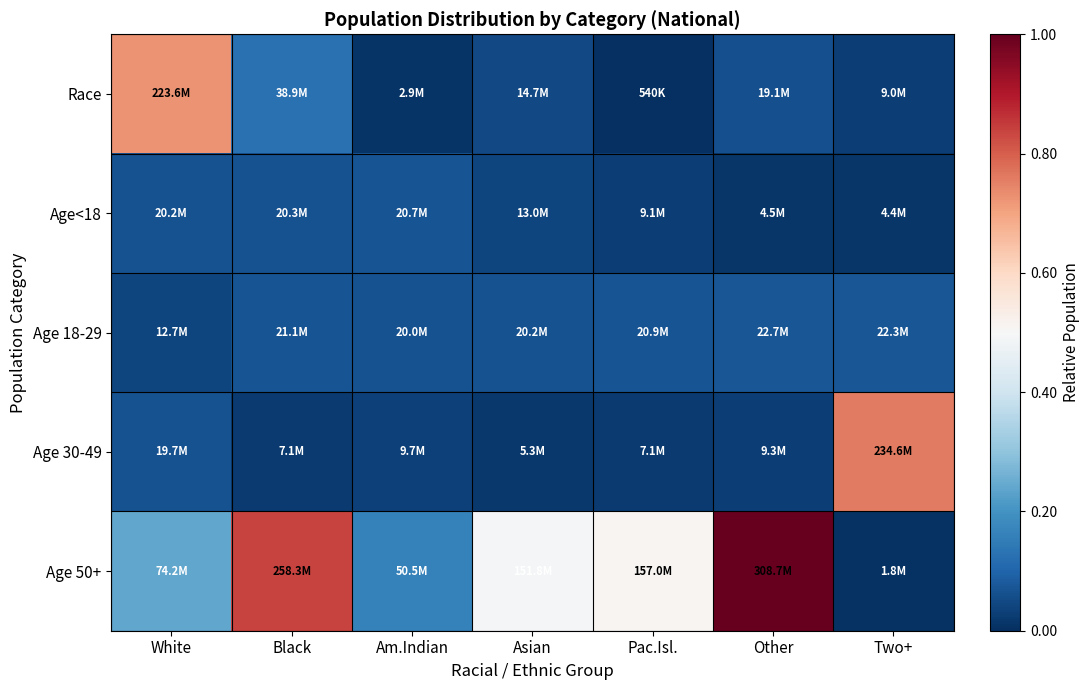

Which has a higher value, Am.Indian or Other?

Other